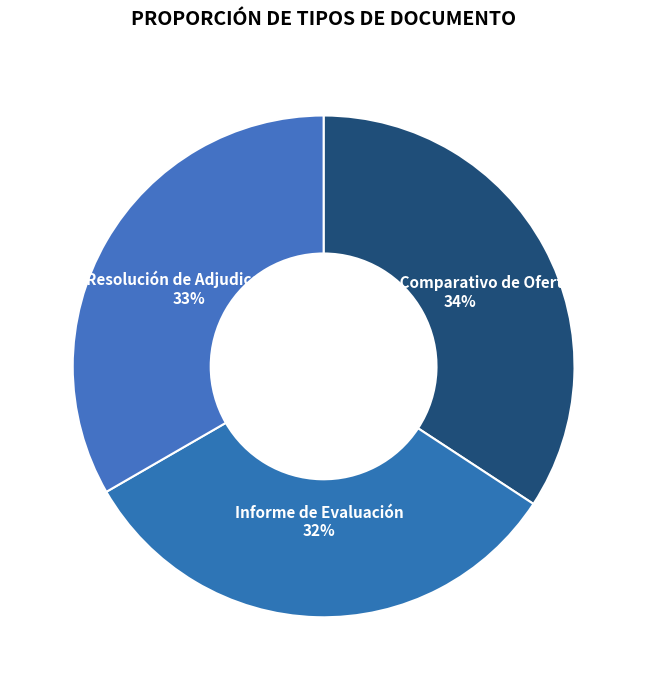

How many slices are in this pie chart?

3